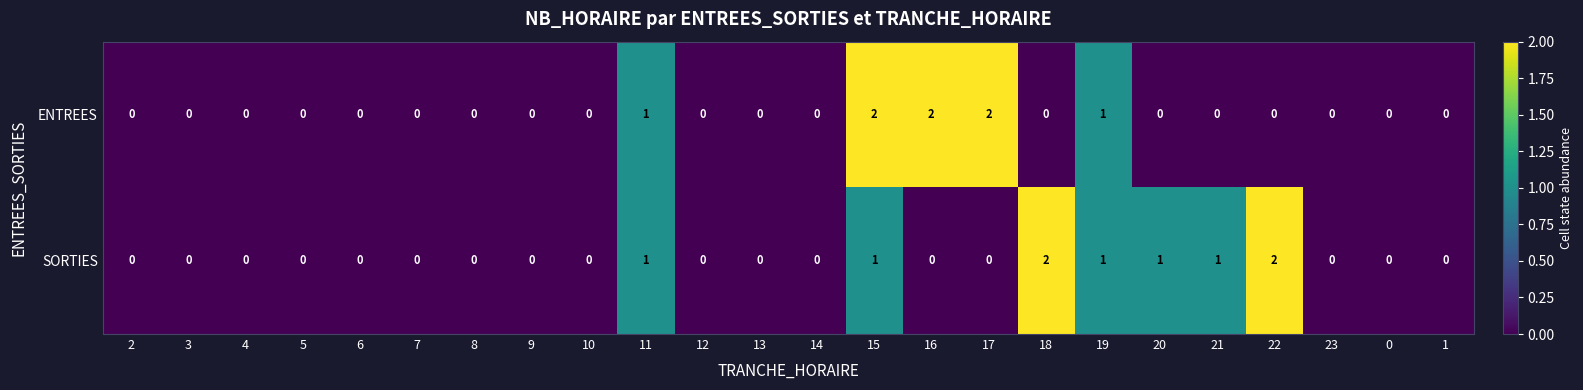

Which series has the largest total across all categories?

SORTIES